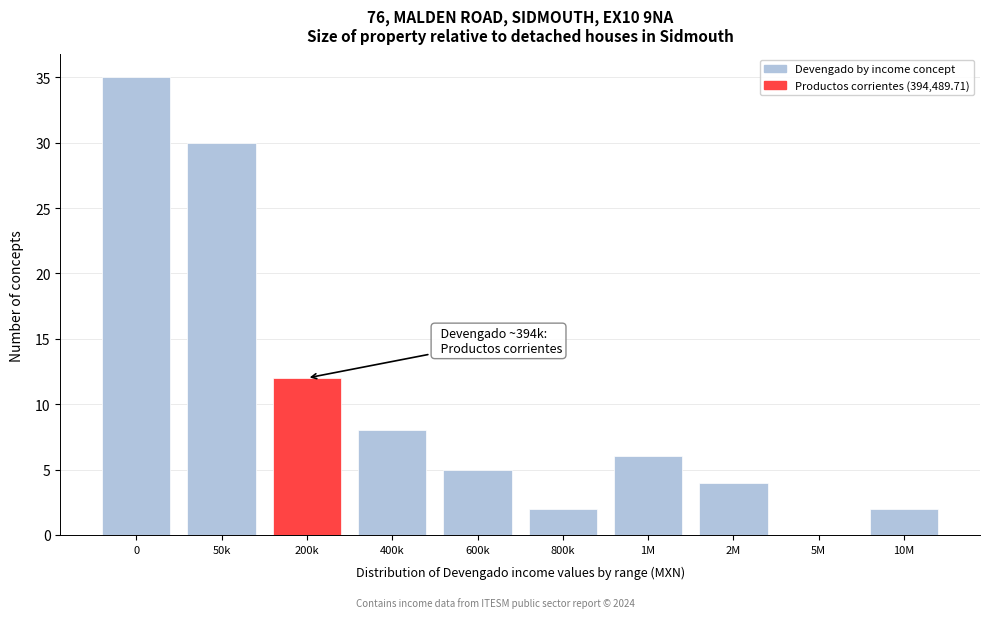

Reading right to left, transcribe all the data shown in this chart.

10M=2	5M=0	2M=4	1M=6	800k=2	600k=5	400k=8	200k=12	50k=30	0=35